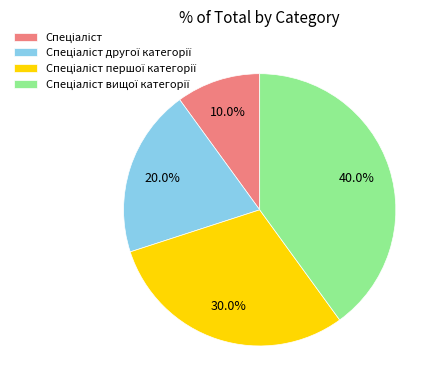

Does any single category account for the majority?

No